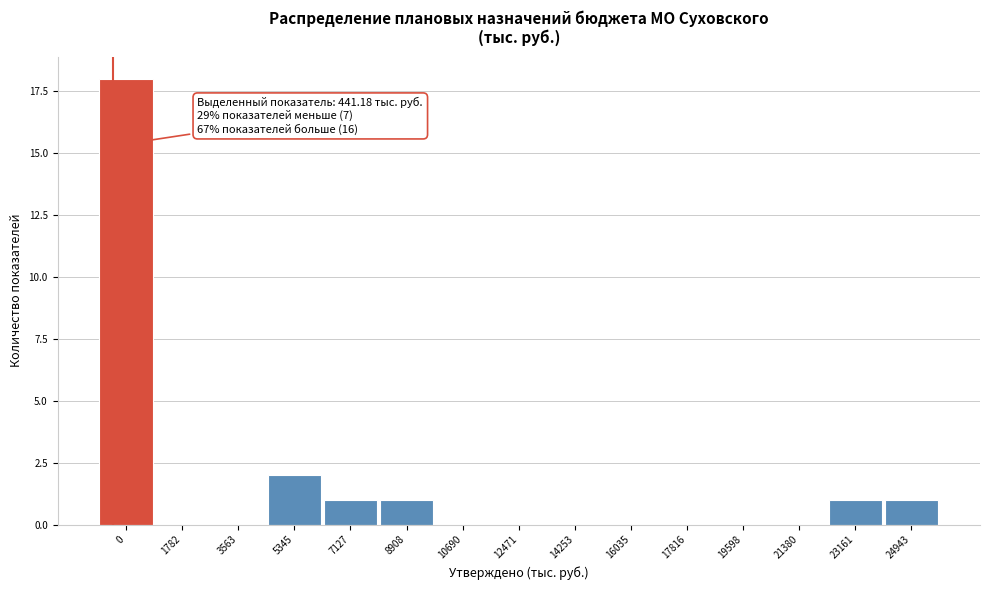

Reading left to right, list all the values displayed in this chart.

0=18	1782=0	3563=0	5345=2	7127=1	8908=1	10690=0	12471=0	14253=0	16035=0	17816=0	19598=0	21380=0	23161=1	24943=1